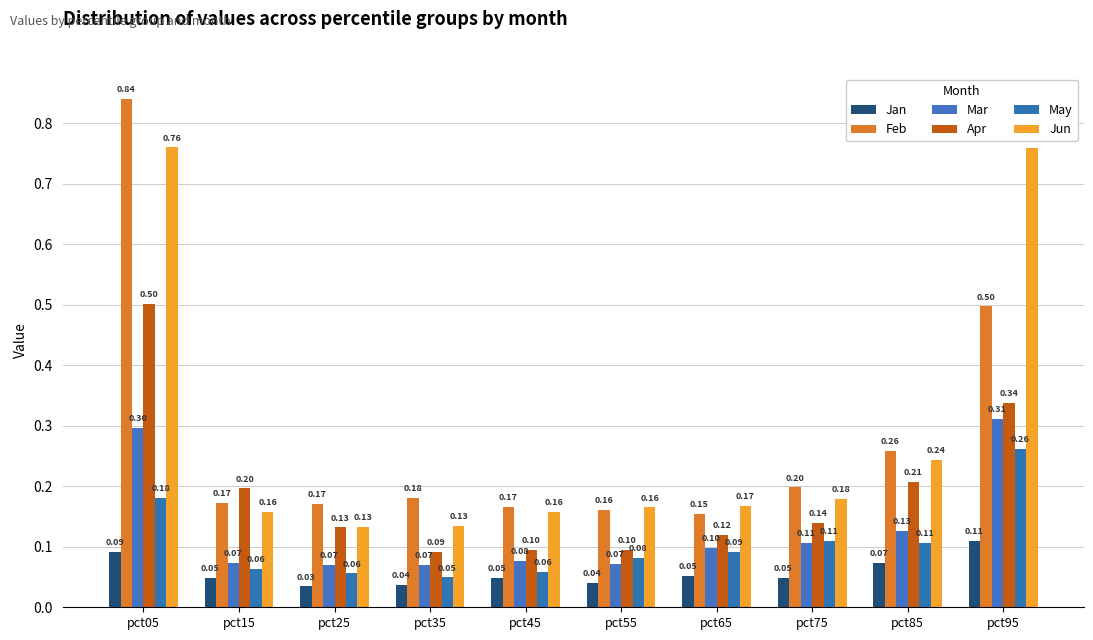

What is the average value of the May series?

0.1